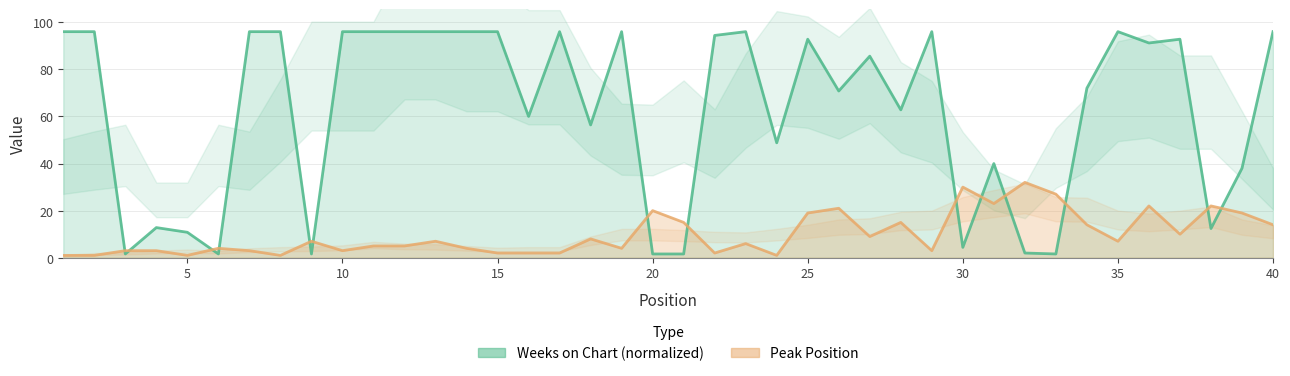

Rank the categories by Peak Position value from lowest to highest.

0, 5, 20, 35, 23, 14, 15, 16, 21, 10, 15, 30, 9, 28, 25, 13, 18, 10, 11, 22, 40, 12, 34, 17, 26, 36, 33, 39, 20, 27, 24, 38, 19, 25, 35, 37, 30, 32, 29, 31